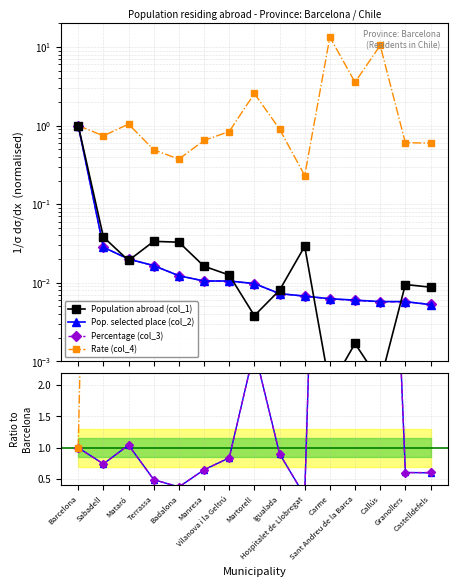

Between Mataró and Badalona, which is larger?

Badalona